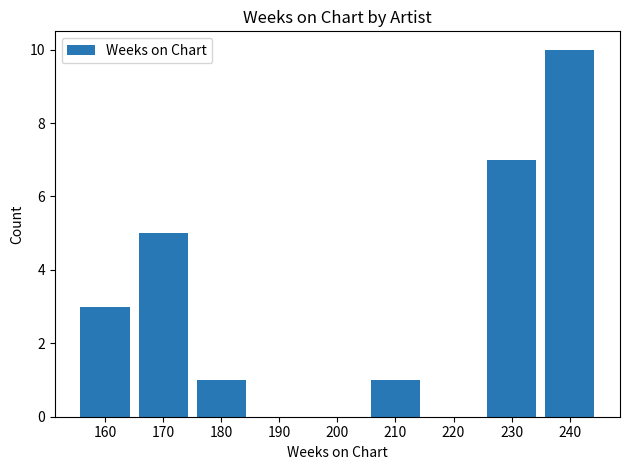

What is the difference between the values at 200 and 180?

1